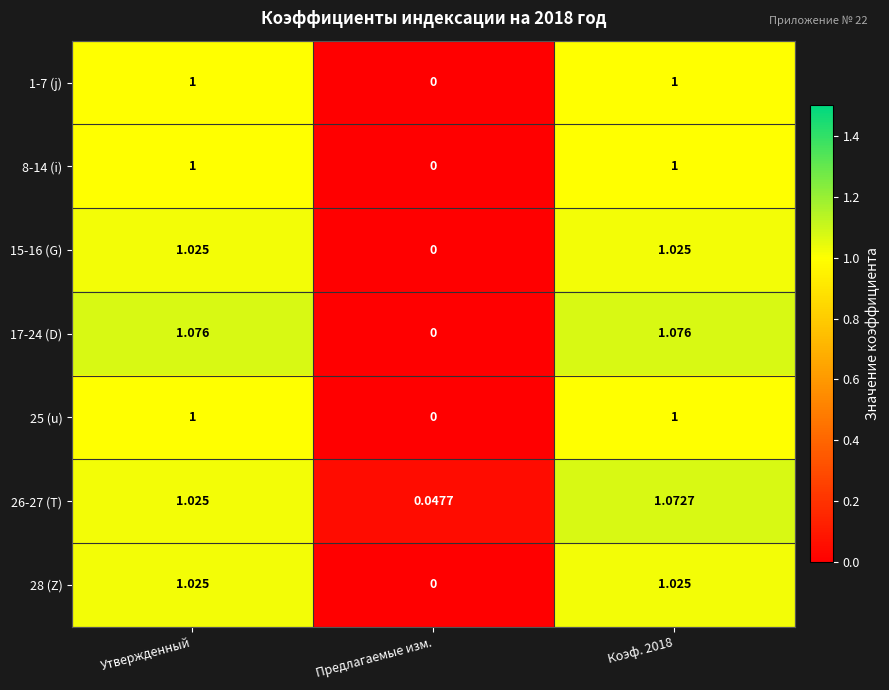

Which category has the lowest value across all series?

Предлагаемые изм.